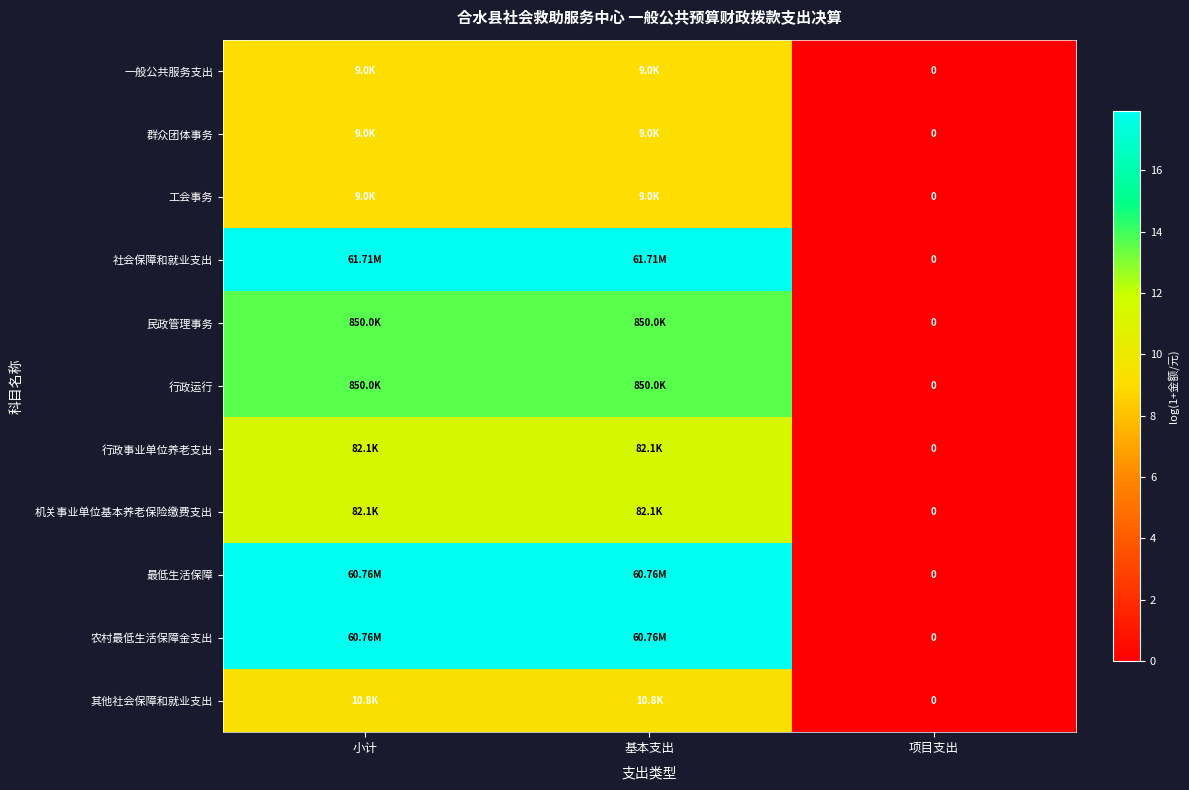

Which label corresponds to the smallest value in the chart?

项目支出